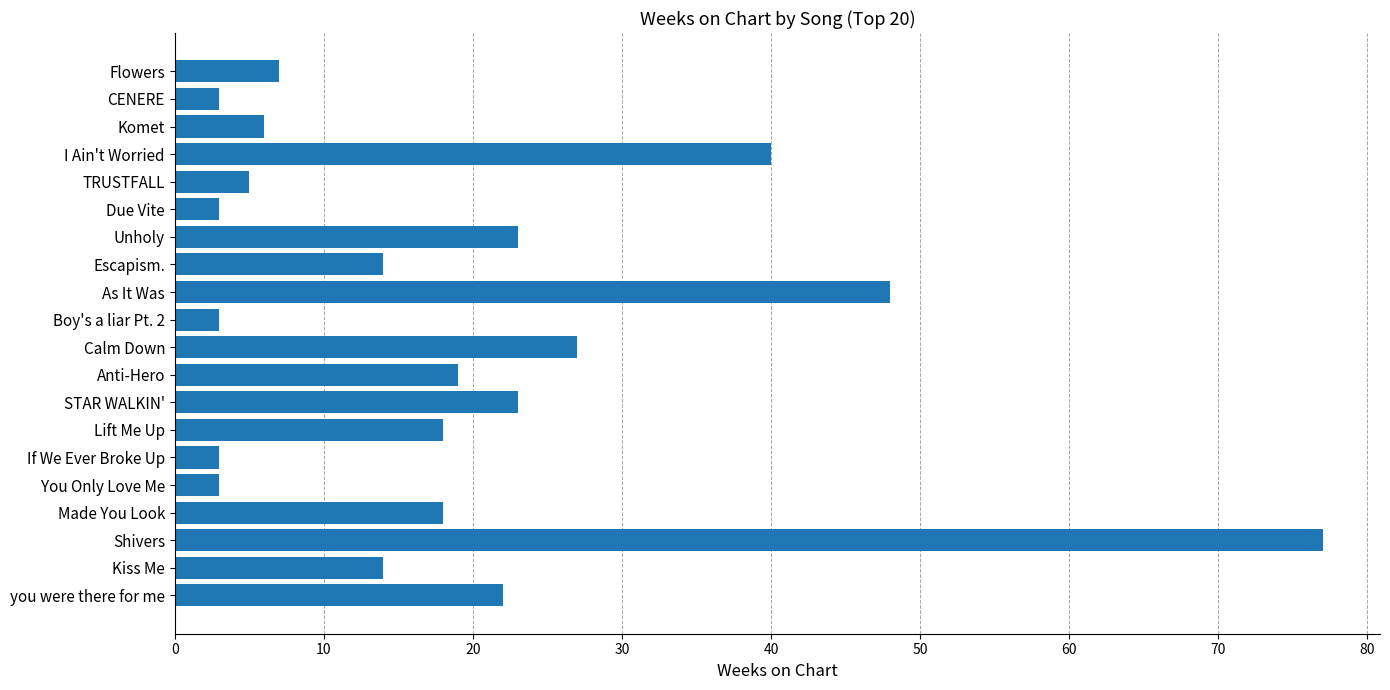

What is the greatest value displayed?

77